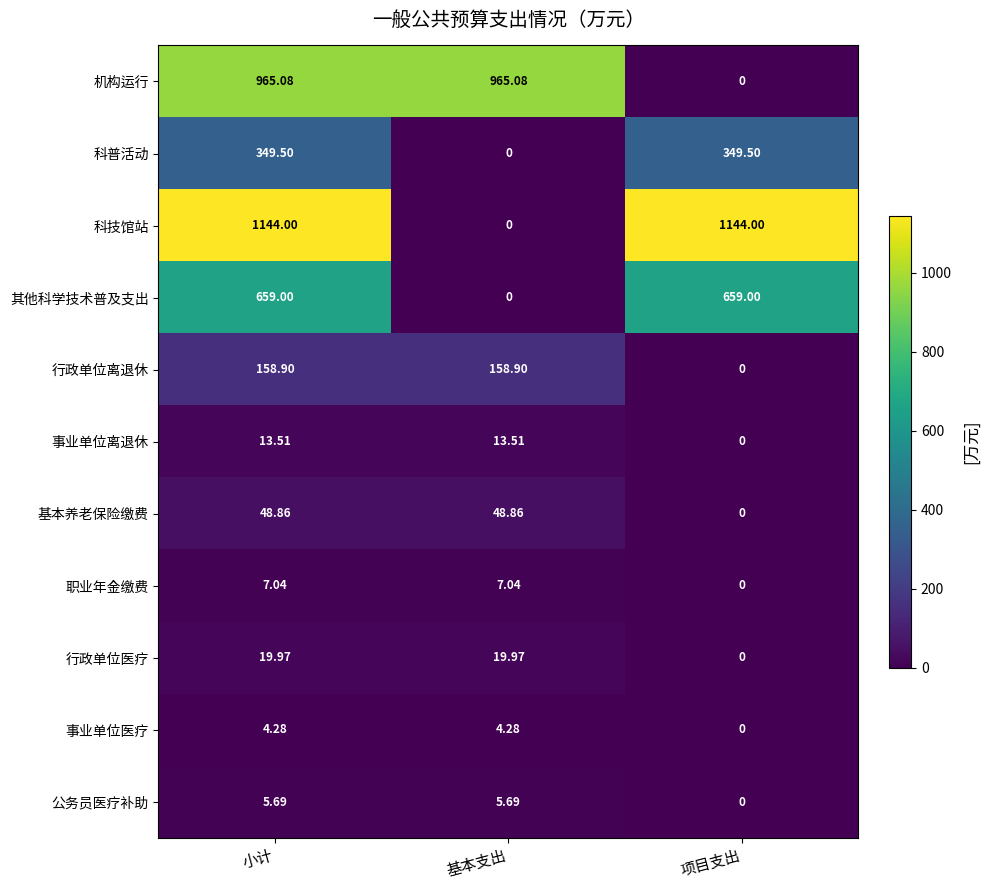

At which label does 事业单位离退休 first exceed 13?

小计